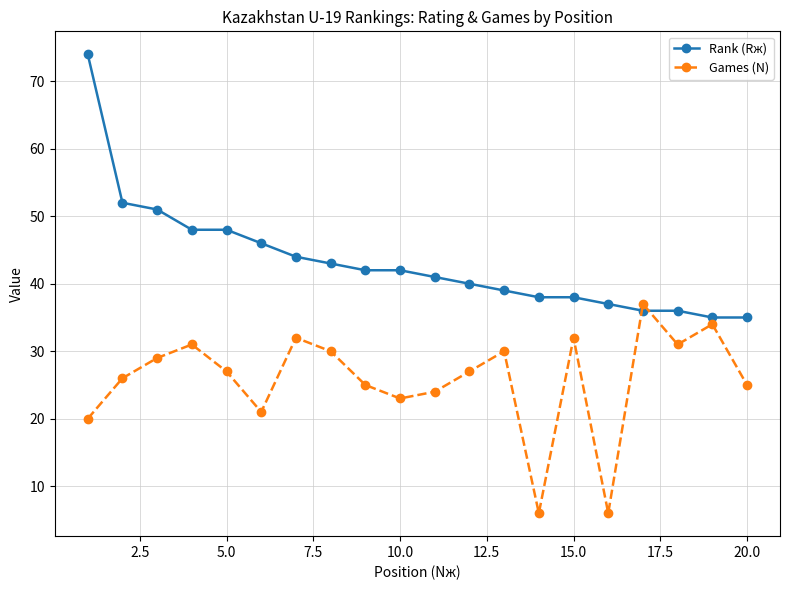

Count the number of categories in the chart.

20